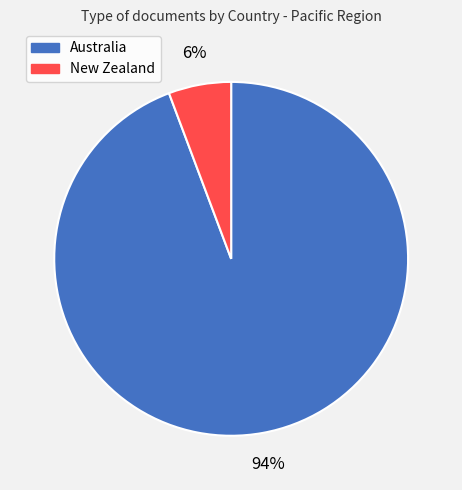

To the nearest percent, what is the combined percentage of New Zealand and Australia?

100%